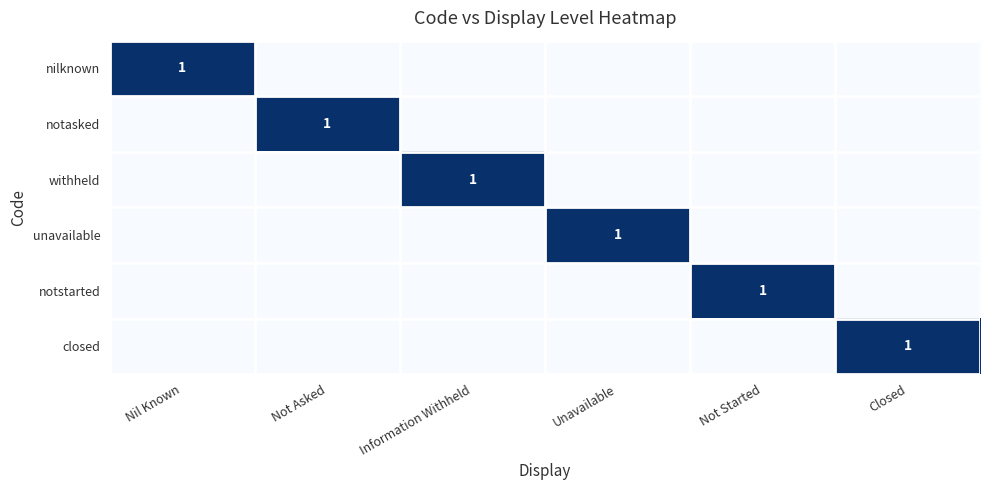

At how many categories does at least one series exceed 0?

6